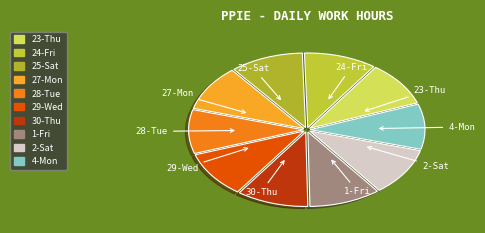

How many segments does this pie chart have?

10